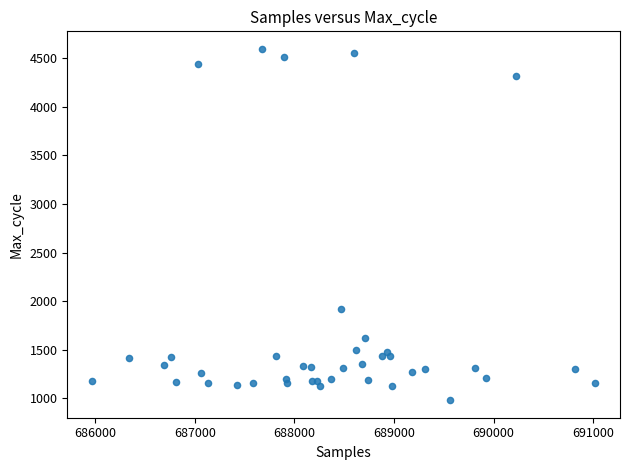

What Y value in the scatter plot is closest to 2788?

1914